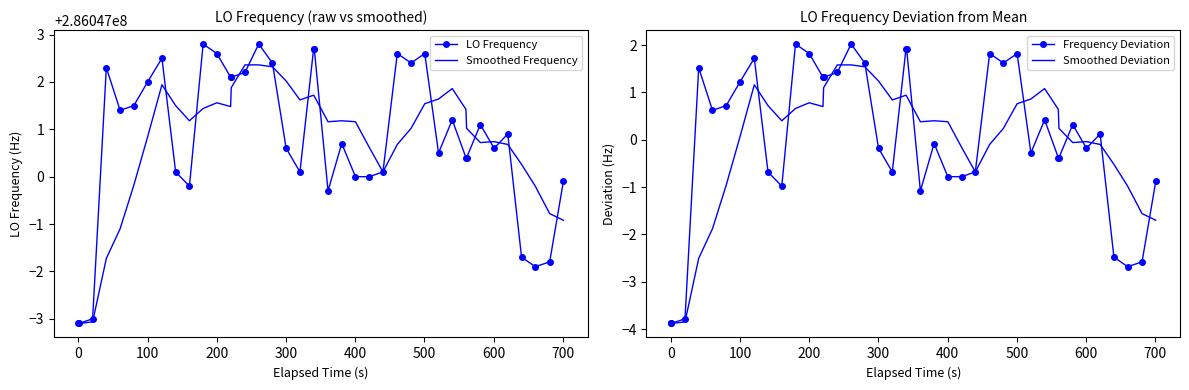

In Frequency Deviation, how many points are lower than both neighbors (excluding endpoints)?

8